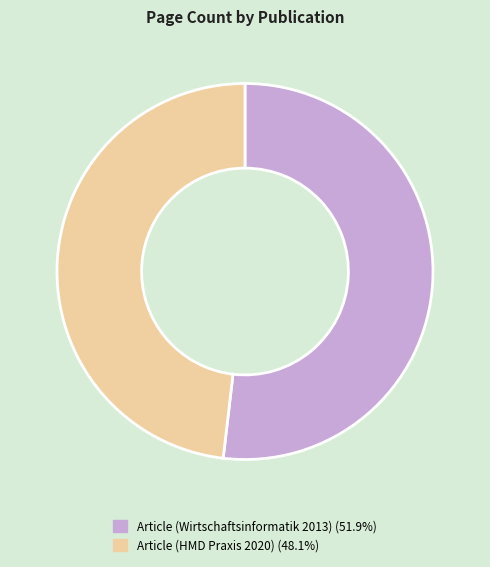

Is Article (Wirtschaftsinformatik 2013) the majority of the pie?

Yes